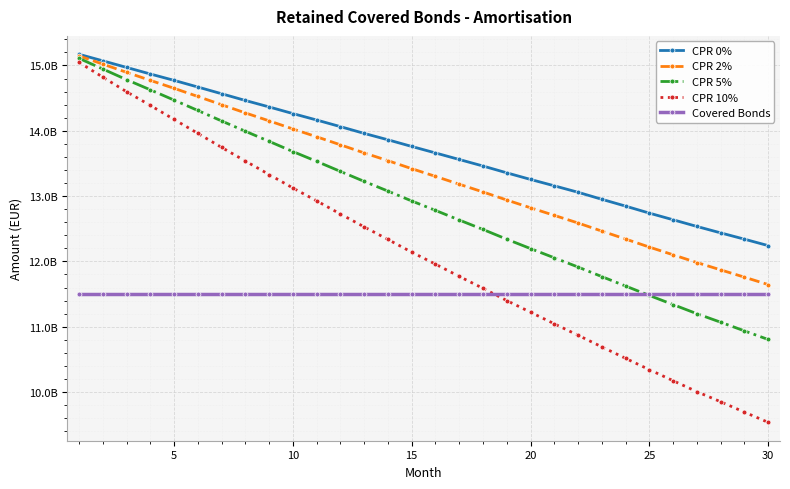

List the series in order of their peak value, lowest first.

Covered Bonds, CPR 10%, CPR 5%, CPR 2%, CPR 0%